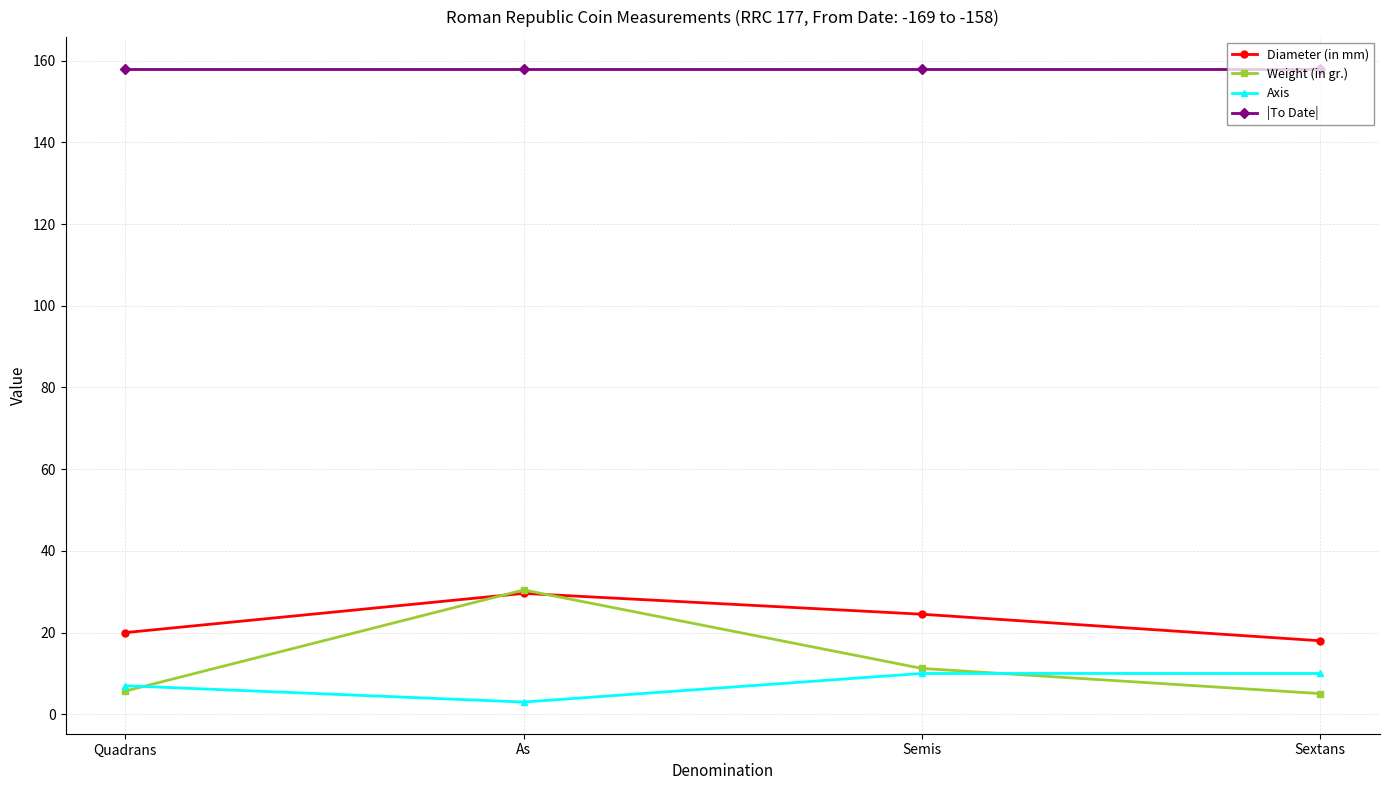

Which series ends up on top after the final intersection of Weight (in gr.) and Diameter (in mm)?

Diameter (in mm)